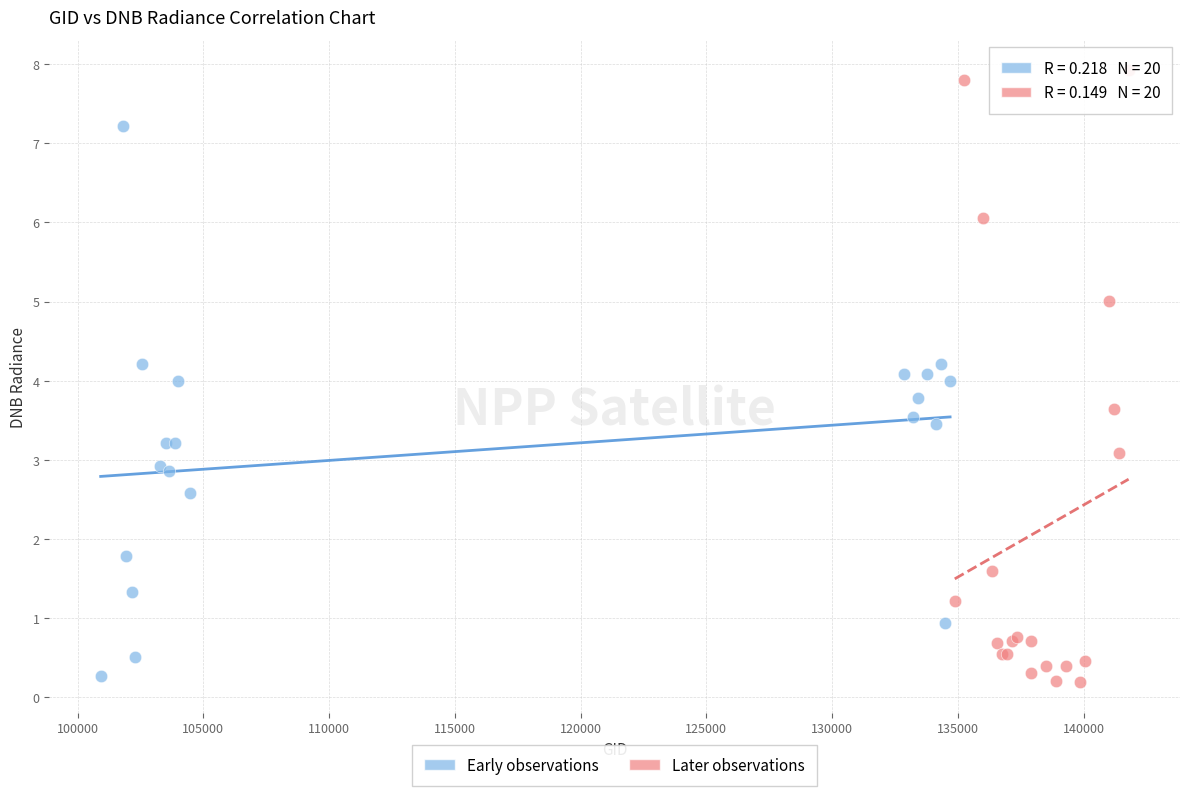

Which series has the largest Y range (max minus min)?

Later observations